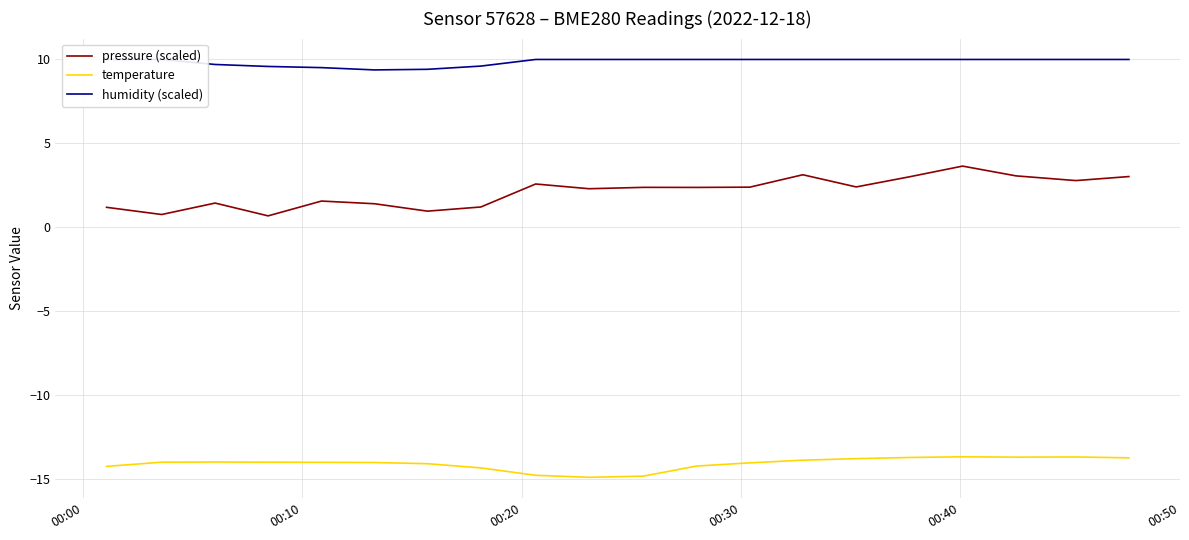

How many lines are shown in the chart?

3